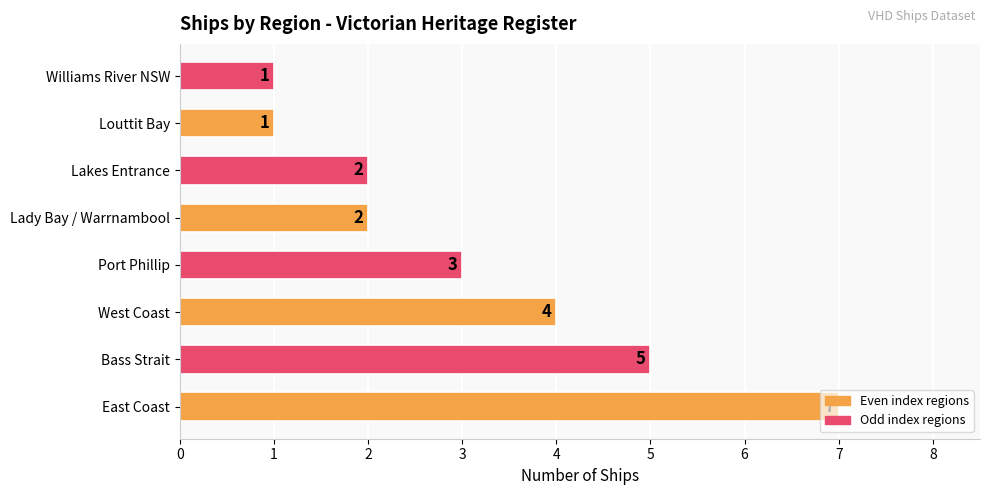

Where is the data nearest to the value 4?

West Coast